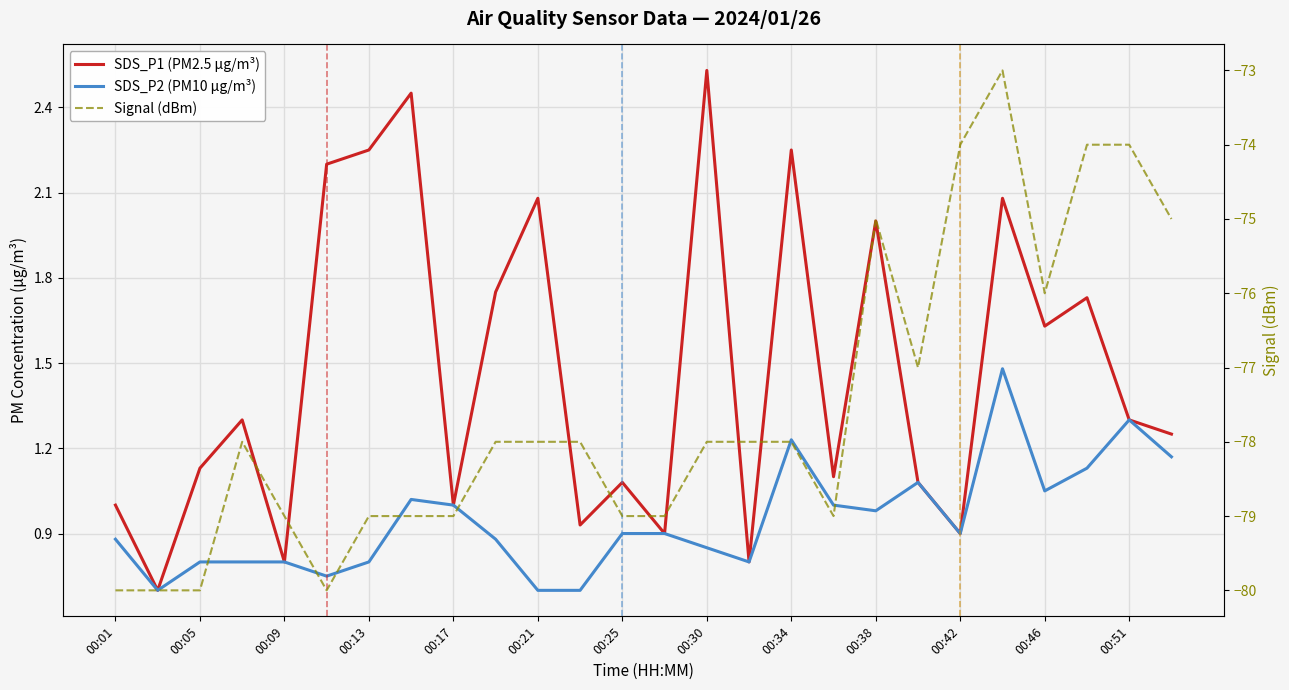

How many interior local peaks does the Signal (dBm) series have?

3